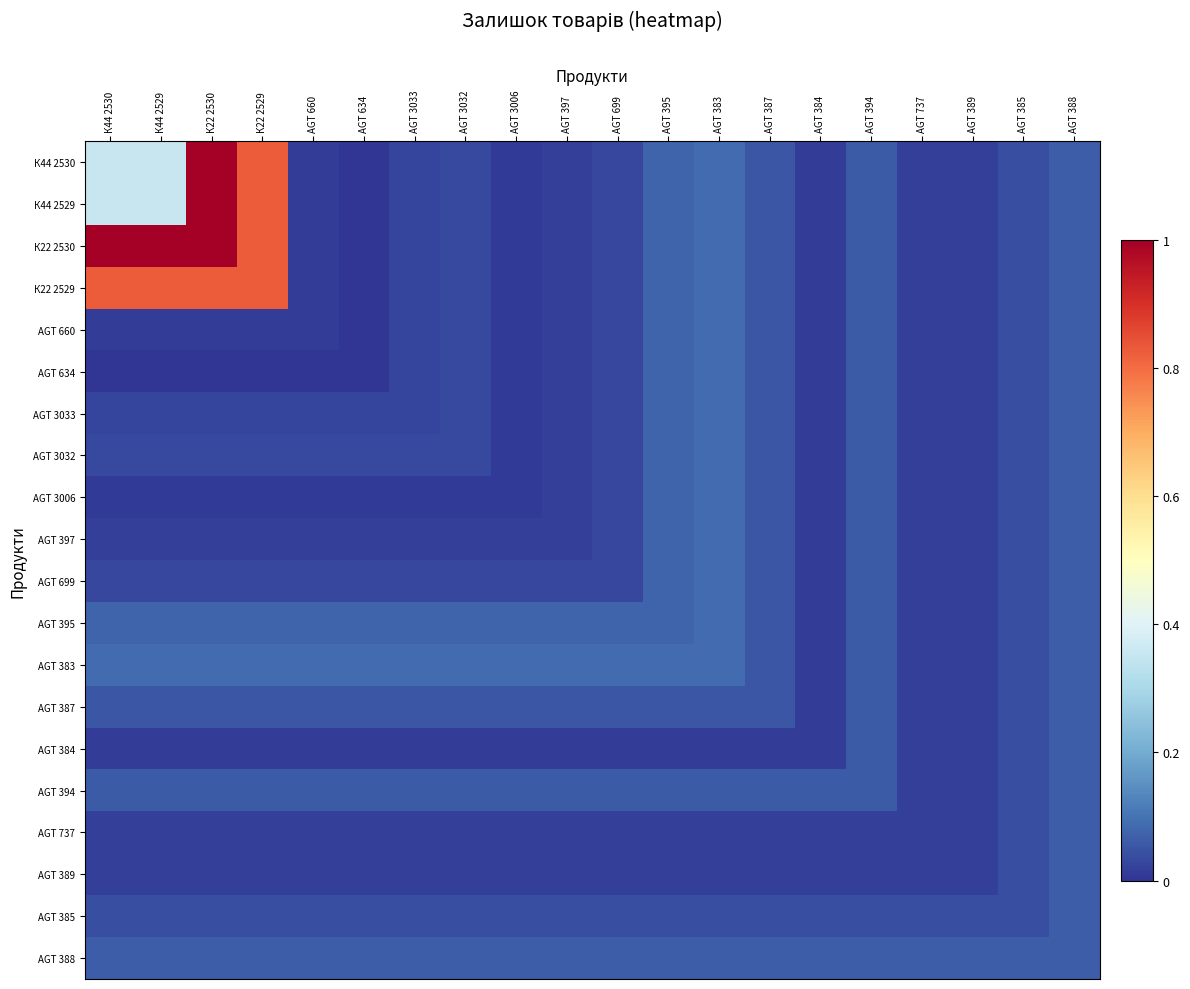

Reading left to right, extract all data points from this chart.

К44 2530: К44 2530=0.4	К44 2529=0.4	К22 2530=1.0	К22 2529=0.8	AGT 660=0.0	AGT 634=0.0	AGT 3033=0.0	AGT 3032=0.0	AGT 3006=0.0	AGT 397=0.0	AGT 699=0.0	AGT 395=0.1	AGT 383=0.1	AGT 387=0.1	AGT 384=0.0	AGT 394=0.1	AGT 737=0.0	AGT 389=0.0	AGT 385=0.0	AGT 388=0.1
К44 2529: К44 2530=0.4	К44 2529=0.4	К22 2530=1.0	К22 2529=0.8	AGT 660=0.0	AGT 634=0.0	AGT 3033=0.0	AGT 3032=0.0	AGT 3006=0.0	AGT 397=0.0	AGT 699=0.0	AGT 395=0.1	AGT 383=0.1	AGT 387=0.1	AGT 384=0.0	AGT 394=0.1	AGT 737=0.0	AGT 389=0.0	AGT 385=0.0	AGT 388=0.1
К22 2530: К44 2530=1.0	К44 2529=1.0	К22 2530=1.0	К22 2529=0.8	AGT 660=0.0	AGT 634=0.0	AGT 3033=0.0	AGT 3032=0.0	AGT 3006=0.0	AGT 397=0.0	AGT 699=0.0	AGT 395=0.1	AGT 383=0.1	AGT 387=0.1	AGT 384=0.0	AGT 394=0.1	AGT 737=0.0	AGT 389=0.0	AGT 385=0.0	AGT 388=0.1
К22 2529: К44 2530=0.8	К44 2529=0.8	К22 2530=0.8	К22 2529=0.8	AGT 660=0.0	AGT 634=0.0	AGT 3033=0.0	AGT 3032=0.0	AGT 3006=0.0	AGT 397=0.0	AGT 699=0.0	AGT 395=0.1	AGT 383=0.1	AGT 387=0.1	AGT 384=0.0	AGT 394=0.1	AGT 737=0.0	AGT 389=0.0	AGT 385=0.0	AGT 388=0.1
AGT 660: К44 2530=0.0	К44 2529=0.0	К22 2530=0.0	К22 2529=0.0	AGT 660=0.0	AGT 634=0.0	AGT 3033=0.0	AGT 3032=0.0	AGT 3006=0.0	AGT 397=0.0	AGT 699=0.0	AGT 395=0.1	AGT 383=0.1	AGT 387=0.1	AGT 384=0.0	AGT 394=0.1	AGT 737=0.0	AGT 389=0.0	AGT 385=0.0	AGT 388=0.1
AGT 634: К44 2530=0.0	К44 2529=0.0	К22 2530=0.0	К22 2529=0.0	AGT 660=0.0	AGT 634=0.0	AGT 3033=0.0	AGT 3032=0.0	AGT 3006=0.0	AGT 397=0.0	AGT 699=0.0	AGT 395=0.1	AGT 383=0.1	AGT 387=0.1	AGT 384=0.0	AGT 394=0.1	AGT 737=0.0	AGT 389=0.0	AGT 385=0.0	AGT 388=0.1
AGT 3033: К44 2530=0.0	К44 2529=0.0	К22 2530=0.0	К22 2529=0.0	AGT 660=0.0	AGT 634=0.0	AGT 3033=0.0	AGT 3032=0.0	AGT 3006=0.0	AGT 397=0.0	AGT 699=0.0	AGT 395=0.1	AGT 383=0.1	AGT 387=0.1	AGT 384=0.0	AGT 394=0.1	AGT 737=0.0	AGT 389=0.0	AGT 385=0.0	AGT 388=0.1
AGT 3032: К44 2530=0.0	К44 2529=0.0	К22 2530=0.0	К22 2529=0.0	AGT 660=0.0	AGT 634=0.0	AGT 3033=0.0	AGT 3032=0.0	AGT 3006=0.0	AGT 397=0.0	AGT 699=0.0	AGT 395=0.1	AGT 383=0.1	AGT 387=0.1	AGT 384=0.0	AGT 394=0.1	AGT 737=0.0	AGT 389=0.0	AGT 385=0.0	AGT 388=0.1
AGT 3006: К44 2530=0.0	К44 2529=0.0	К22 2530=0.0	К22 2529=0.0	AGT 660=0.0	AGT 634=0.0	AGT 3033=0.0	AGT 3032=0.0	AGT 3006=0.0	AGT 397=0.0	AGT 699=0.0	AGT 395=0.1	AGT 383=0.1	AGT 387=0.1	AGT 384=0.0	AGT 394=0.1	AGT 737=0.0	AGT 389=0.0	AGT 385=0.0	AGT 388=0.1
AGT 397: К44 2530=0.0	К44 2529=0.0	К22 2530=0.0	К22 2529=0.0	AGT 660=0.0	AGT 634=0.0	AGT 3033=0.0	AGT 3032=0.0	AGT 3006=0.0	AGT 397=0.0	AGT 699=0.0	AGT 395=0.1	AGT 383=0.1	AGT 387=0.1	AGT 384=0.0	AGT 394=0.1	AGT 737=0.0	AGT 389=0.0	AGT 385=0.0	AGT 388=0.1
AGT 699: К44 2530=0.0	К44 2529=0.0	К22 2530=0.0	К22 2529=0.0	AGT 660=0.0	AGT 634=0.0	AGT 3033=0.0	AGT 3032=0.0	AGT 3006=0.0	AGT 397=0.0	AGT 699=0.0	AGT 395=0.1	AGT 383=0.1	AGT 387=0.1	AGT 384=0.0	AGT 394=0.1	AGT 737=0.0	AGT 389=0.0	AGT 385=0.0	AGT 388=0.1
AGT 395: К44 2530=0.1	К44 2529=0.1	К22 2530=0.1	К22 2529=0.1	AGT 660=0.1	AGT 634=0.1	AGT 3033=0.1	AGT 3032=0.1	AGT 3006=0.1	AGT 397=0.1	AGT 699=0.1	AGT 395=0.1	AGT 383=0.1	AGT 387=0.1	AGT 384=0.0	AGT 394=0.1	AGT 737=0.0	AGT 389=0.0	AGT 385=0.0	AGT 388=0.1
AGT 383: К44 2530=0.1	К44 2529=0.1	К22 2530=0.1	К22 2529=0.1	AGT 660=0.1	AGT 634=0.1	AGT 3033=0.1	AGT 3032=0.1	AGT 3006=0.1	AGT 397=0.1	AGT 699=0.1	AGT 395=0.1	AGT 383=0.1	AGT 387=0.1	AGT 384=0.0	AGT 394=0.1	AGT 737=0.0	AGT 389=0.0	AGT 385=0.0	AGT 388=0.1
AGT 387: К44 2530=0.1	К44 2529=0.1	К22 2530=0.1	К22 2529=0.1	AGT 660=0.1	AGT 634=0.1	AGT 3033=0.1	AGT 3032=0.1	AGT 3006=0.1	AGT 397=0.1	AGT 699=0.1	AGT 395=0.1	AGT 383=0.1	AGT 387=0.1	AGT 384=0.0	AGT 394=0.1	AGT 737=0.0	AGT 389=0.0	AGT 385=0.0	AGT 388=0.1
AGT 384: К44 2530=0.0	К44 2529=0.0	К22 2530=0.0	К22 2529=0.0	AGT 660=0.0	AGT 634=0.0	AGT 3033=0.0	AGT 3032=0.0	AGT 3006=0.0	AGT 397=0.0	AGT 699=0.0	AGT 395=0.0	AGT 383=0.0	AGT 387=0.0	AGT 384=0.0	AGT 394=0.1	AGT 737=0.0	AGT 389=0.0	AGT 385=0.0	AGT 388=0.1
AGT 394: К44 2530=0.1	К44 2529=0.1	К22 2530=0.1	К22 2529=0.1	AGT 660=0.1	AGT 634=0.1	AGT 3033=0.1	AGT 3032=0.1	AGT 3006=0.1	AGT 397=0.1	AGT 699=0.1	AGT 395=0.1	AGT 383=0.1	AGT 387=0.1	AGT 384=0.1	AGT 394=0.1	AGT 737=0.0	AGT 389=0.0	AGT 385=0.0	AGT 388=0.1
AGT 737: К44 2530=0.0	К44 2529=0.0	К22 2530=0.0	К22 2529=0.0	AGT 660=0.0	AGT 634=0.0	AGT 3033=0.0	AGT 3032=0.0	AGT 3006=0.0	AGT 397=0.0	AGT 699=0.0	AGT 395=0.0	AGT 383=0.0	AGT 387=0.0	AGT 384=0.0	AGT 394=0.0	AGT 737=0.0	AGT 389=0.0	AGT 385=0.0	AGT 388=0.1
AGT 389: К44 2530=0.0	К44 2529=0.0	К22 2530=0.0	К22 2529=0.0	AGT 660=0.0	AGT 634=0.0	AGT 3033=0.0	AGT 3032=0.0	AGT 3006=0.0	AGT 397=0.0	AGT 699=0.0	AGT 395=0.0	AGT 383=0.0	AGT 387=0.0	AGT 384=0.0	AGT 394=0.0	AGT 737=0.0	AGT 389=0.0	AGT 385=0.0	AGT 388=0.1
AGT 385: К44 2530=0.0	К44 2529=0.0	К22 2530=0.0	К22 2529=0.0	AGT 660=0.0	AGT 634=0.0	AGT 3033=0.0	AGT 3032=0.0	AGT 3006=0.0	AGT 397=0.0	AGT 699=0.0	AGT 395=0.0	AGT 383=0.0	AGT 387=0.0	AGT 384=0.0	AGT 394=0.0	AGT 737=0.0	AGT 389=0.0	AGT 385=0.0	AGT 388=0.1
AGT 388: К44 2530=0.1	К44 2529=0.1	К22 2530=0.1	К22 2529=0.1	AGT 660=0.1	AGT 634=0.1	AGT 3033=0.1	AGT 3032=0.1	AGT 3006=0.1	AGT 397=0.1	AGT 699=0.1	AGT 395=0.1	AGT 383=0.1	AGT 387=0.1	AGT 384=0.1	AGT 394=0.1	AGT 737=0.1	AGT 389=0.1	AGT 385=0.1	AGT 388=0.1